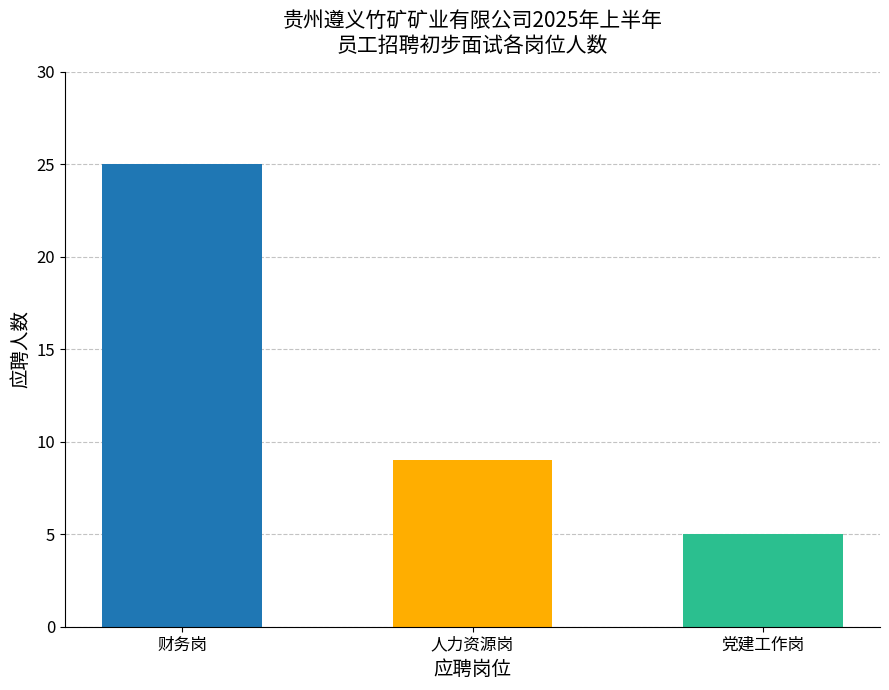

What is the label of the 3rd bar from the right?

财务岗